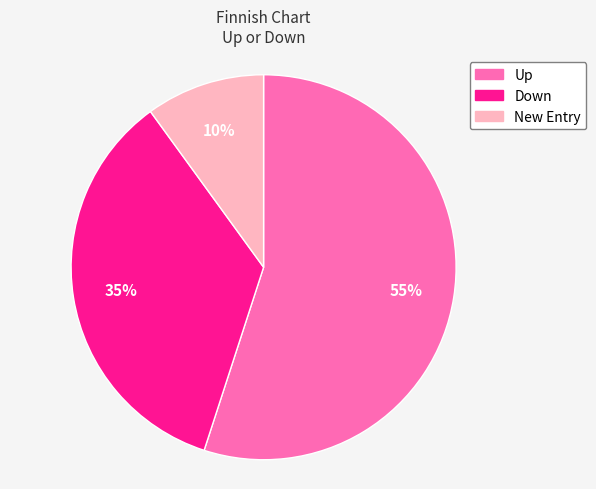

To the nearest percent, what is the average slice percentage?

33%